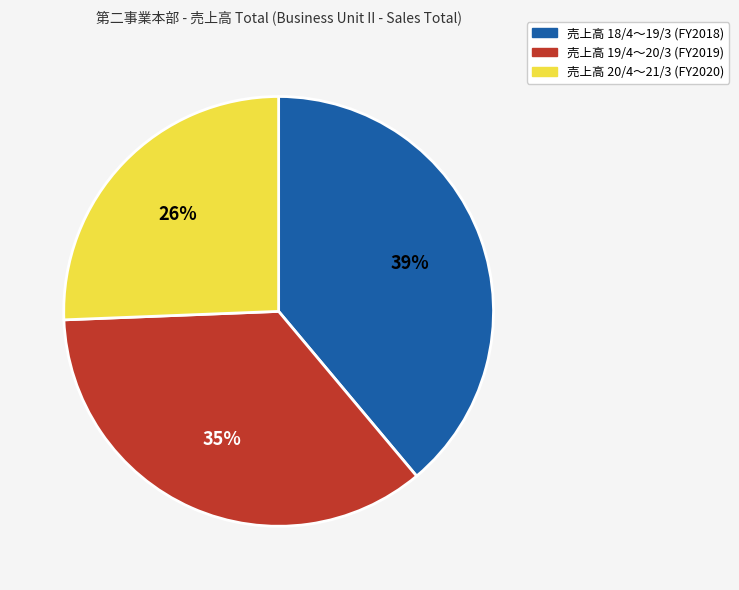

Is there a majority slice in this chart?

No